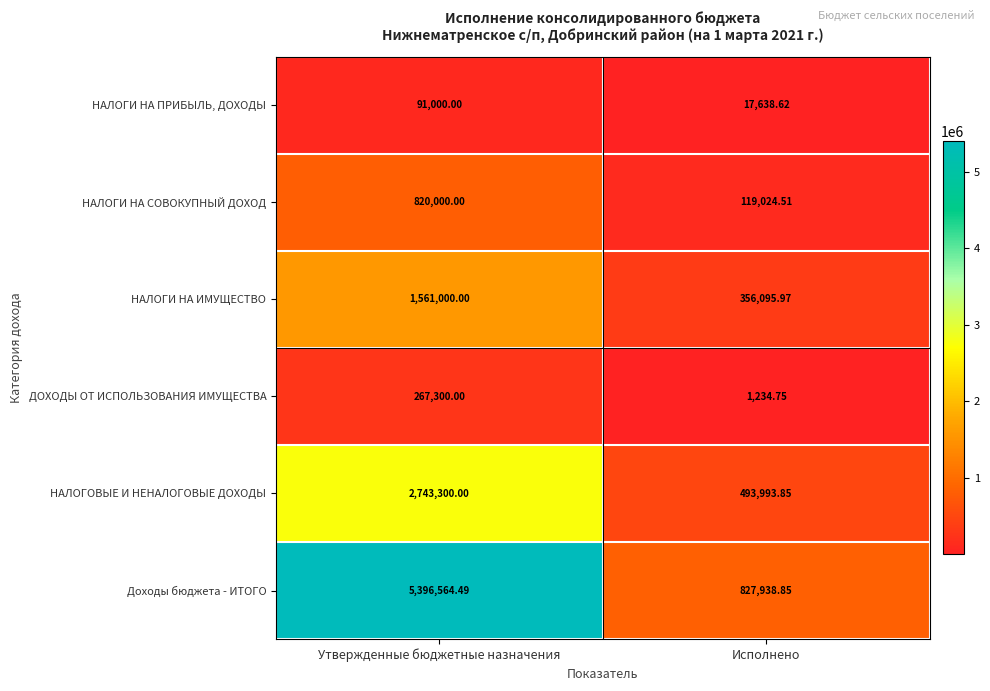

Which series has the largest range (max minus min)?

Доходы бюджета - ИТОГО